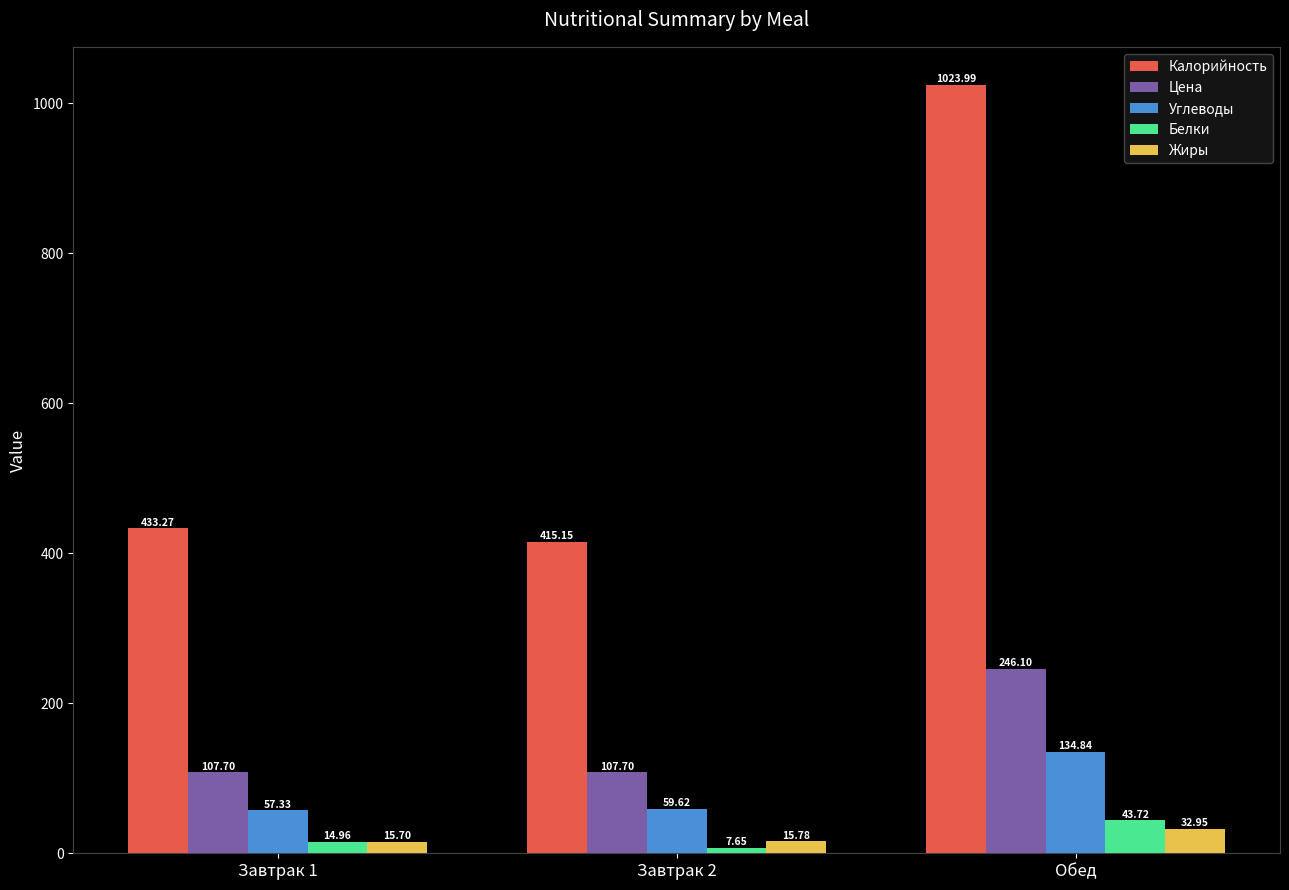

How many groups of bars are there?

3